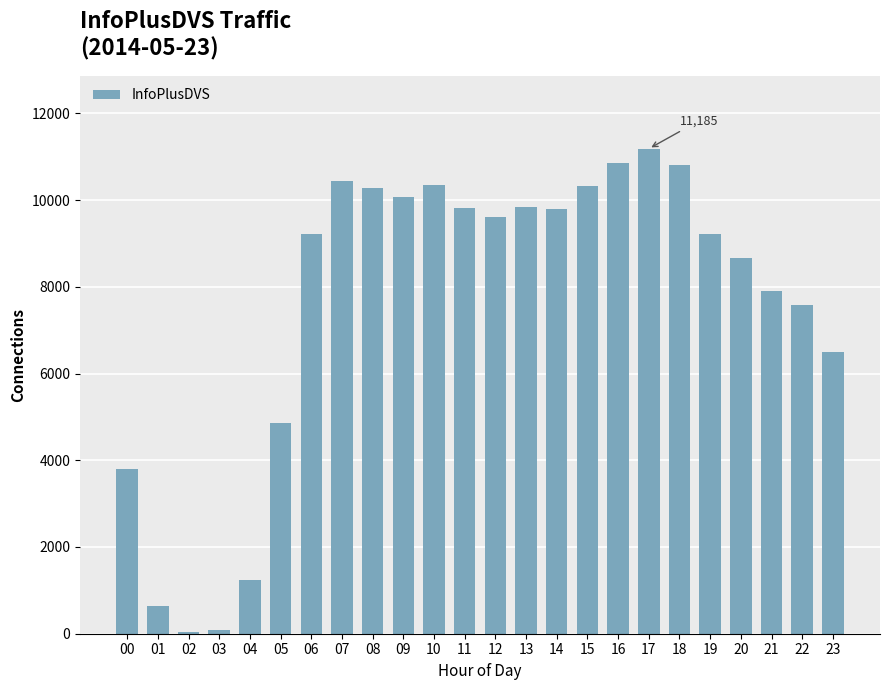

At which label is the value closest to 5618?

05